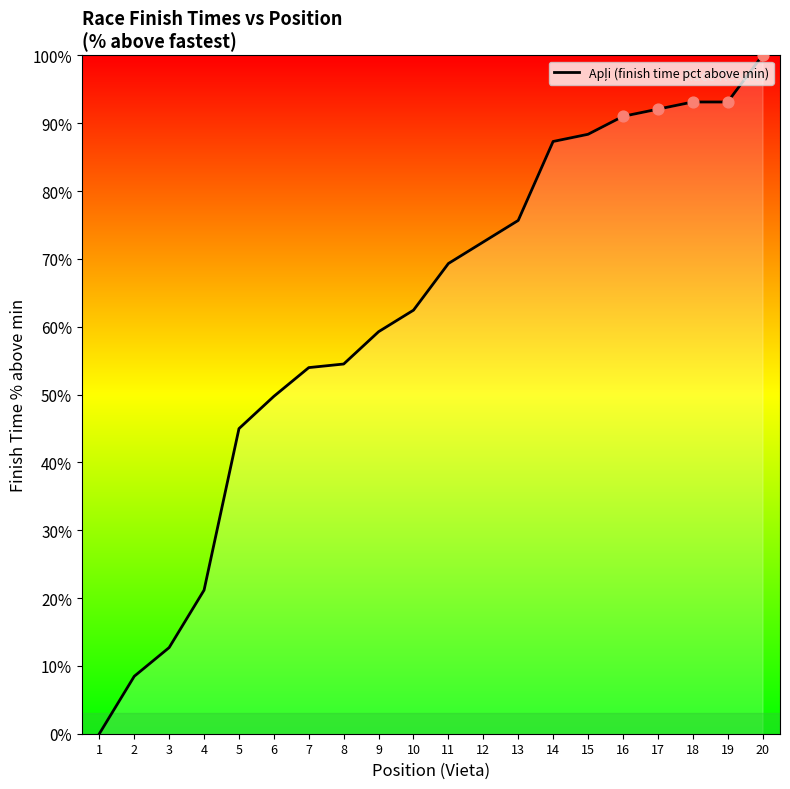

What is the change in value from 11 to 17?

+22.8